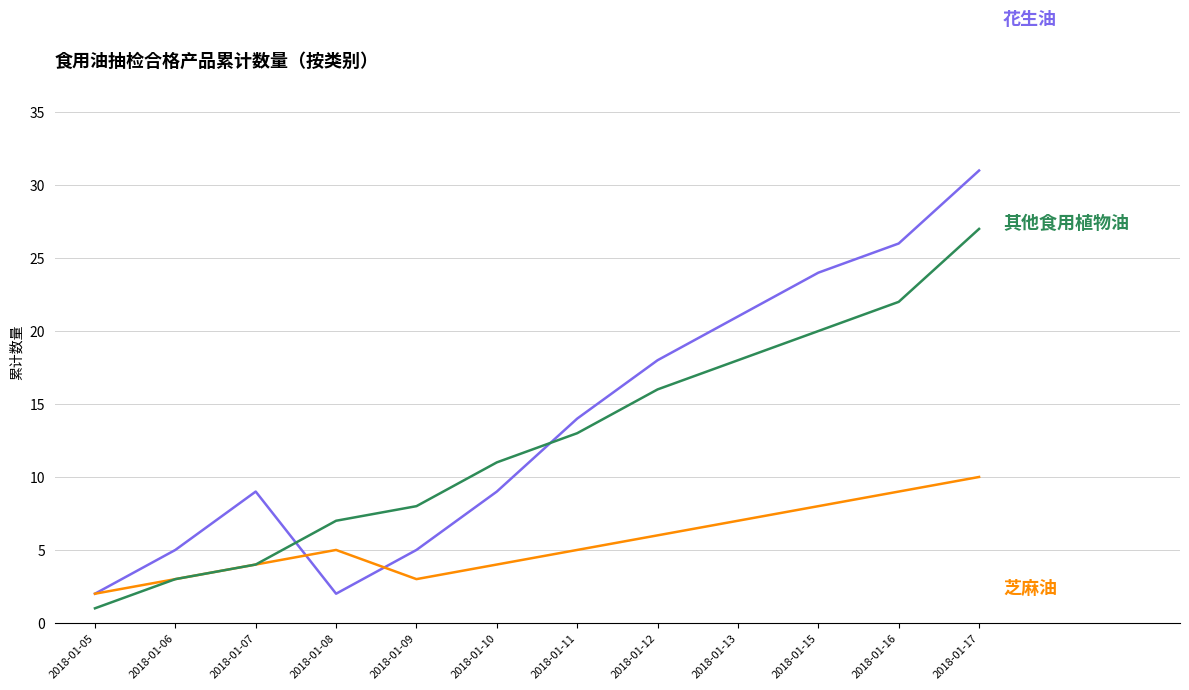

What is the spread (max minus min) of values at 2018-01-08?

5